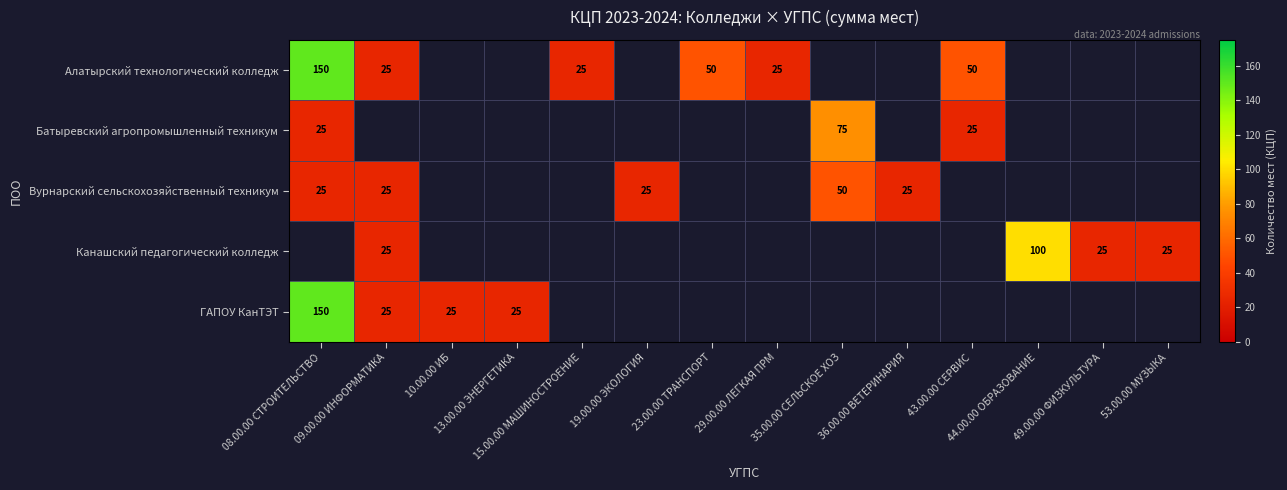

At how many categories does at least one series exceed 114?

1